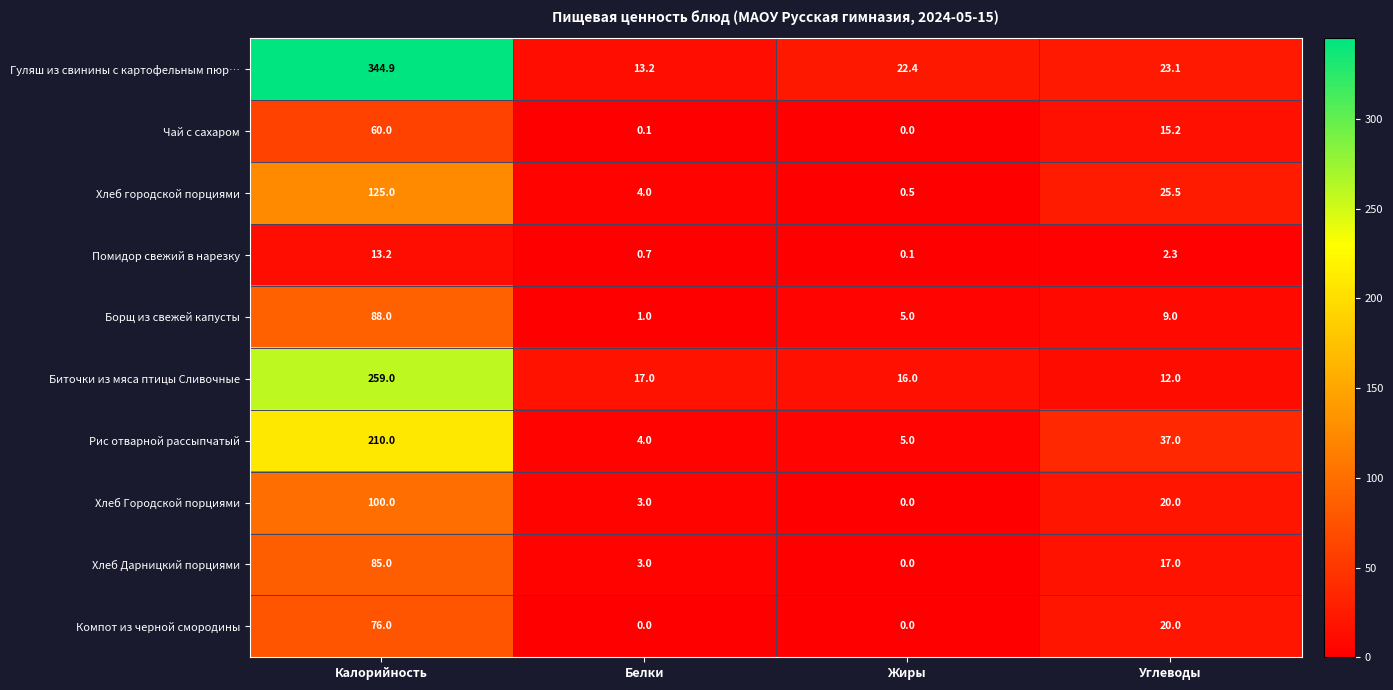

How many series are shown in this chart?

10